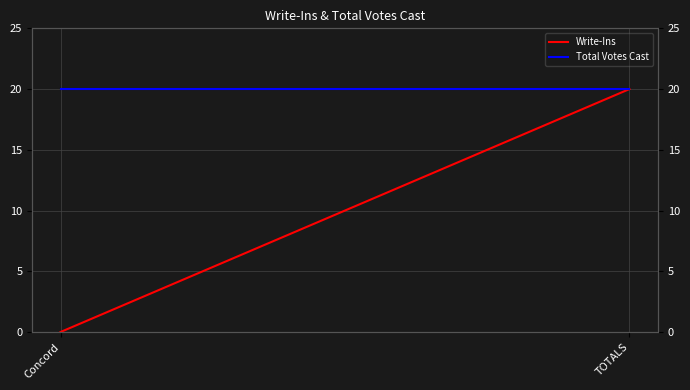

At which category is the sum across all series the highest?

TOTALS